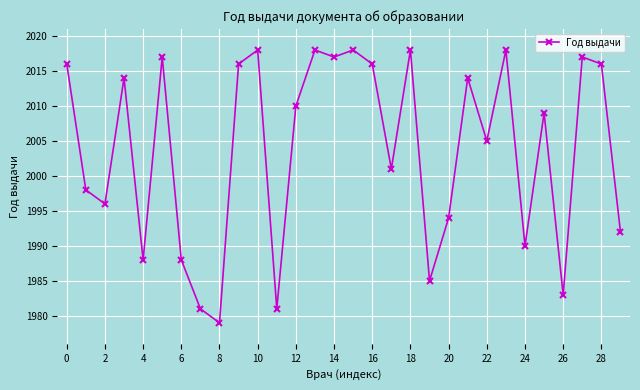

What is the difference between the maximum and minimum values?

39